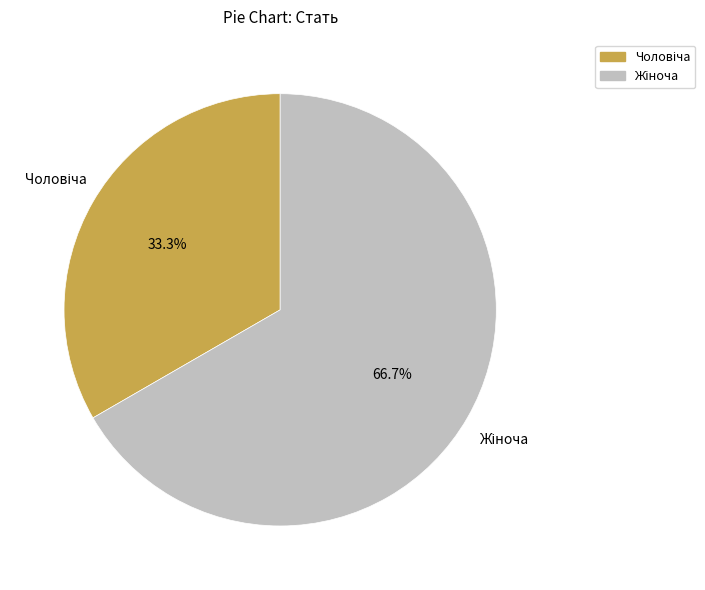

Does any single category account for the majority?

Yes